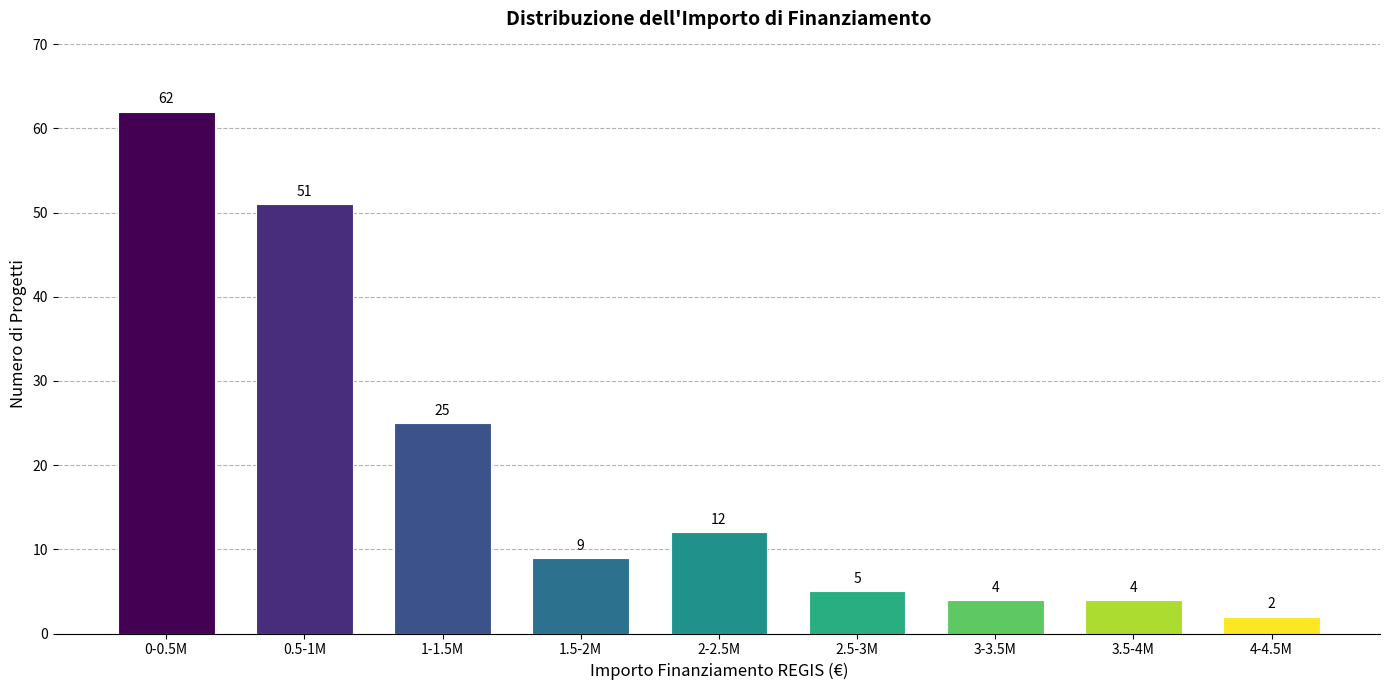

Reading left to right, list all the values displayed in this chart.

0-0.5M=62	0.5-1M=51	1-1.5M=25	1.5-2M=9	2-2.5M=12	2.5-3M=5	3-3.5M=4	3.5-4M=4	4-4.5M=2